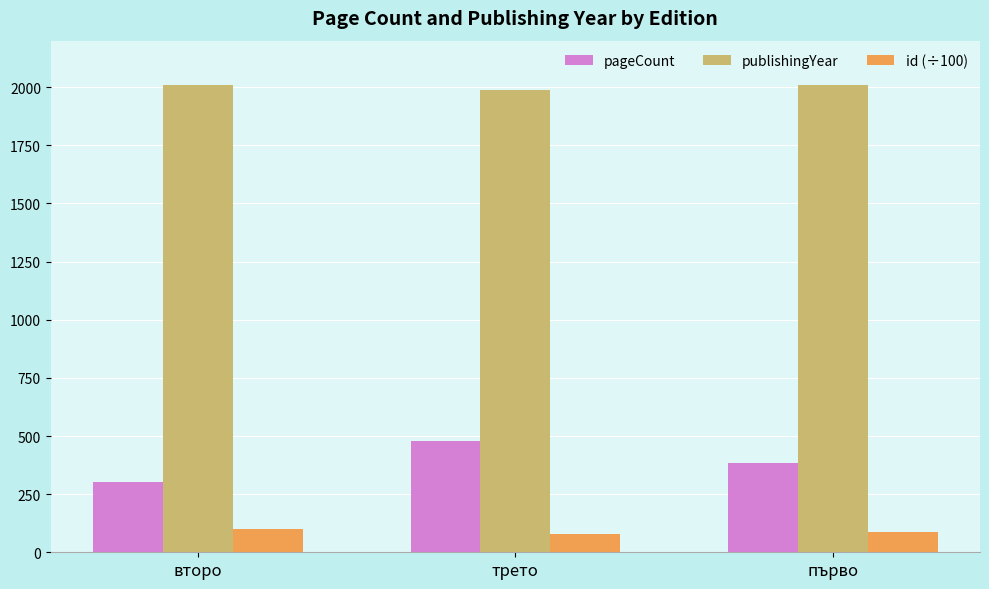

At how many categories does at least one series exceed 1844?

3